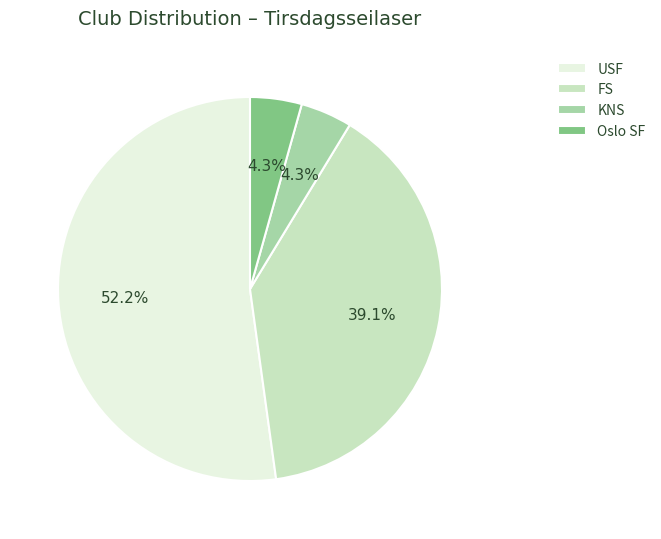

To the nearest percent, what is the combined percentage of USF and Oslo SF?

57%